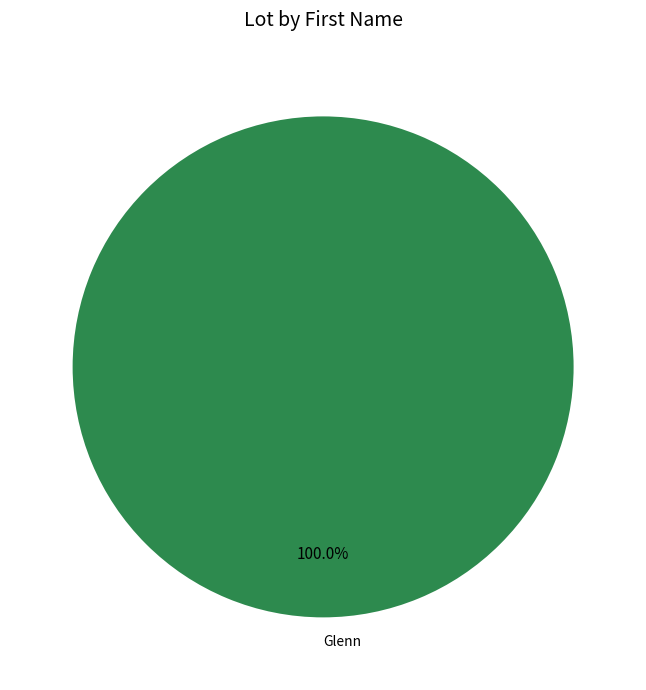

What is the majority slice?

Glenn